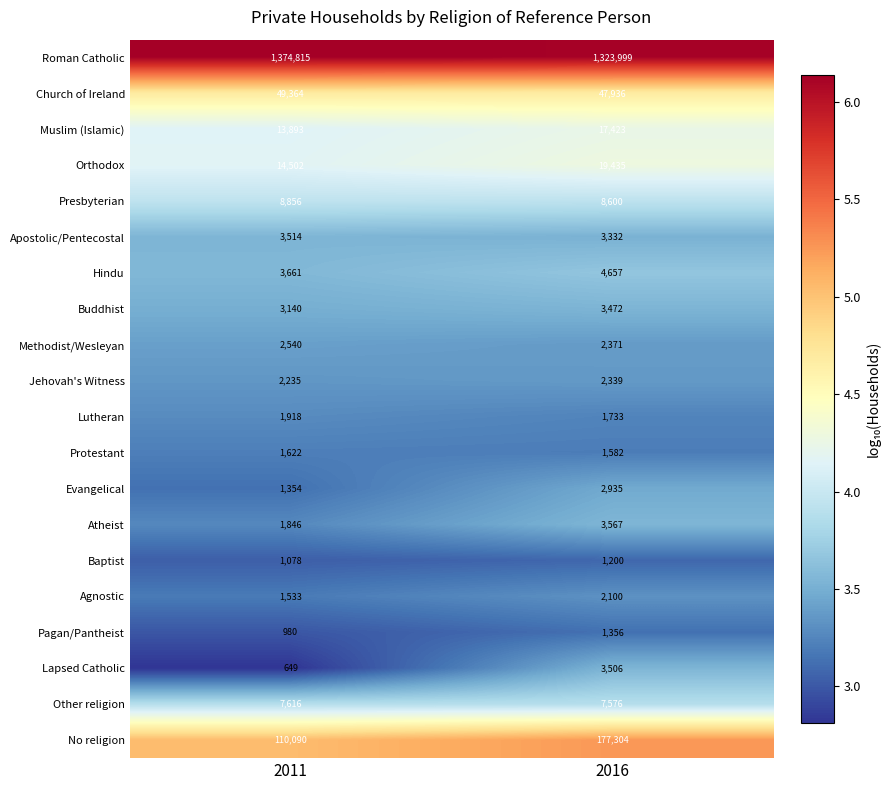

Which series changed the most between 2011 and 2016?

No religion